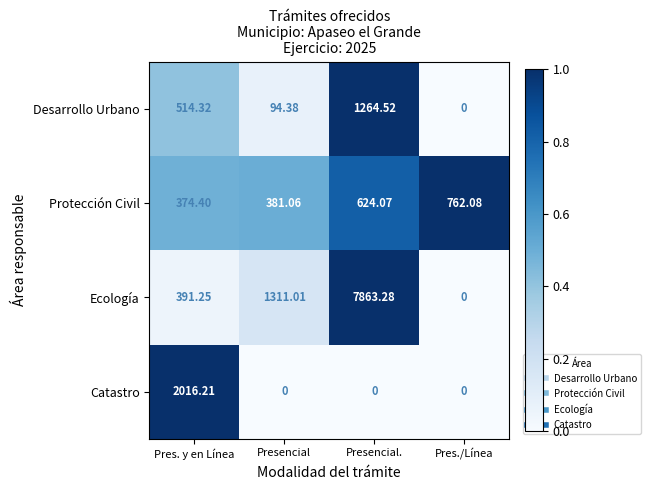

Where is Protección Civil nearest to the value 568?

Presencial.